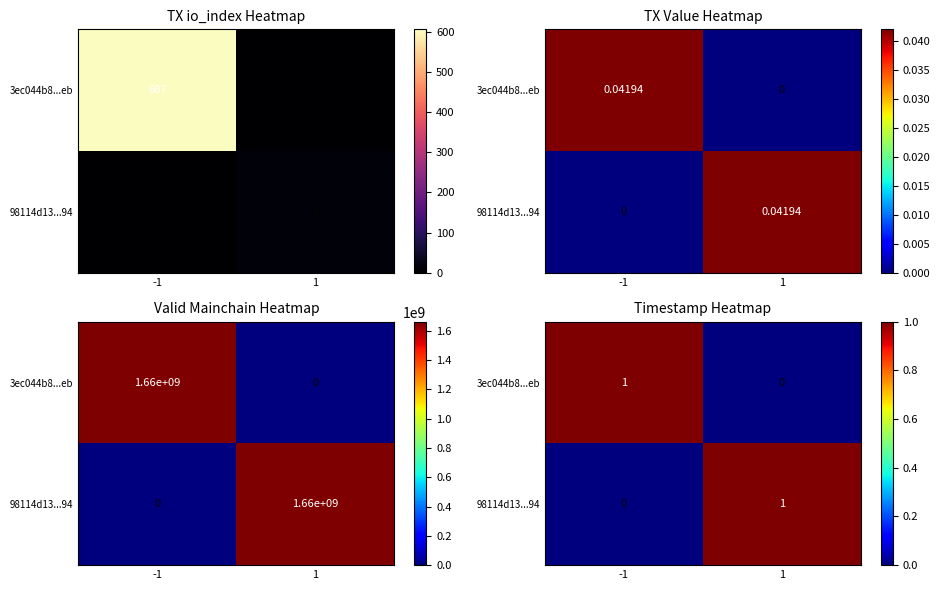

How many positive values does the 98114d13...94 series have?

1